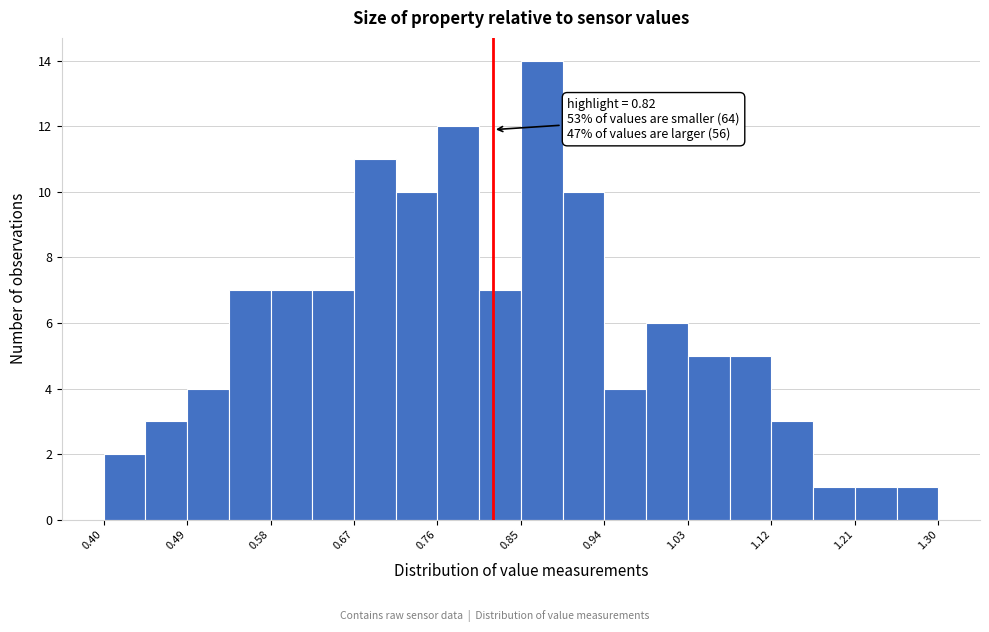

Over which range of the x-axis is the bar tallest?

0.850 to 0.895